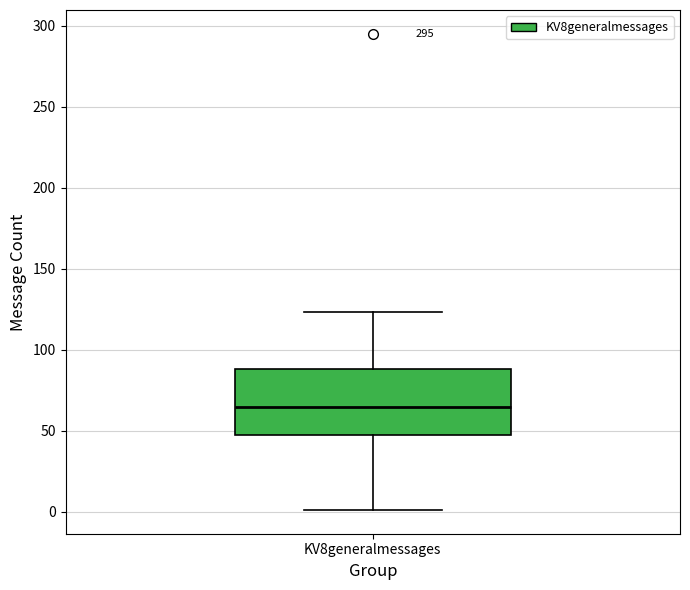

Transcribe this box plot: give where the median line is, the range the box spans, and where the two whiskers end, as read against the y-axis. The values are not printed on the chart, so give them approximately, as read against the axis.

median 65, box 50 to 90, whiskers 0 to 125